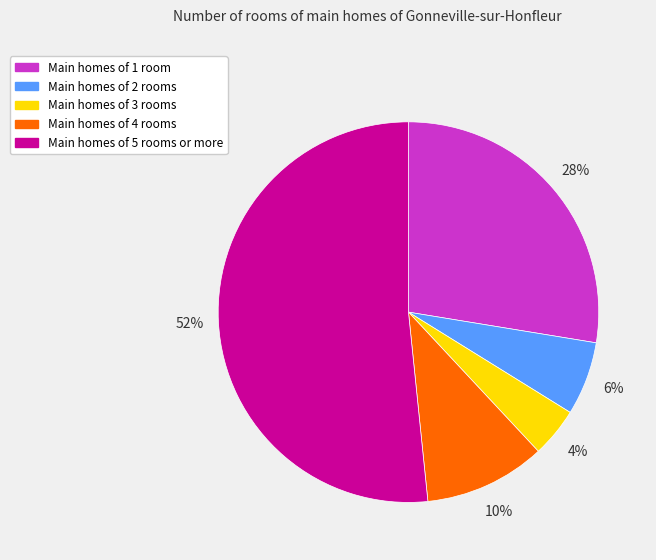

Is there a majority slice in this chart?

Yes